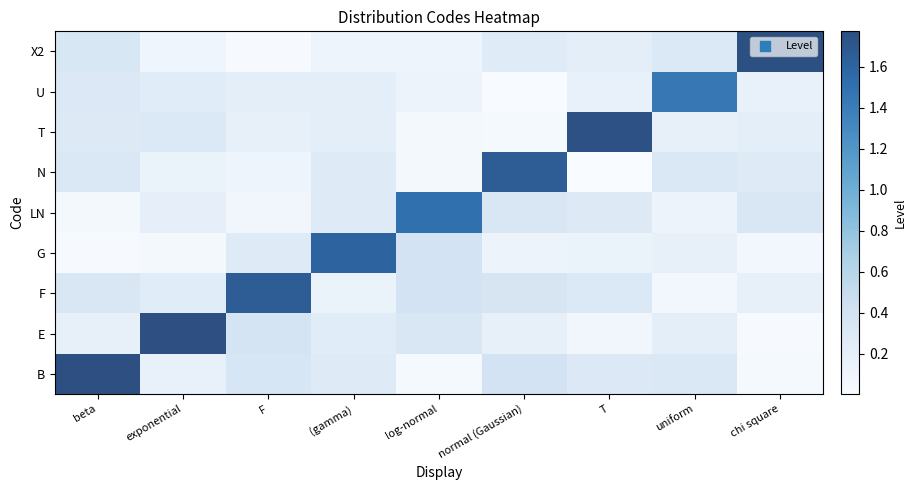

At which category is the sum across all series the highest?

beta